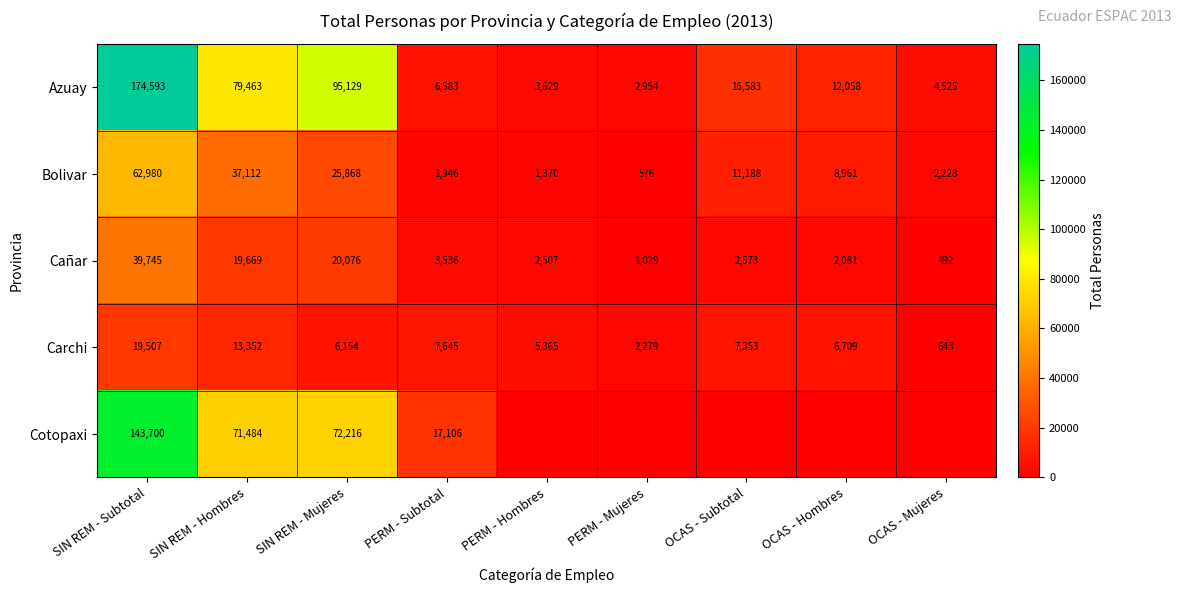

What is the sum of all Azuay values?

395517